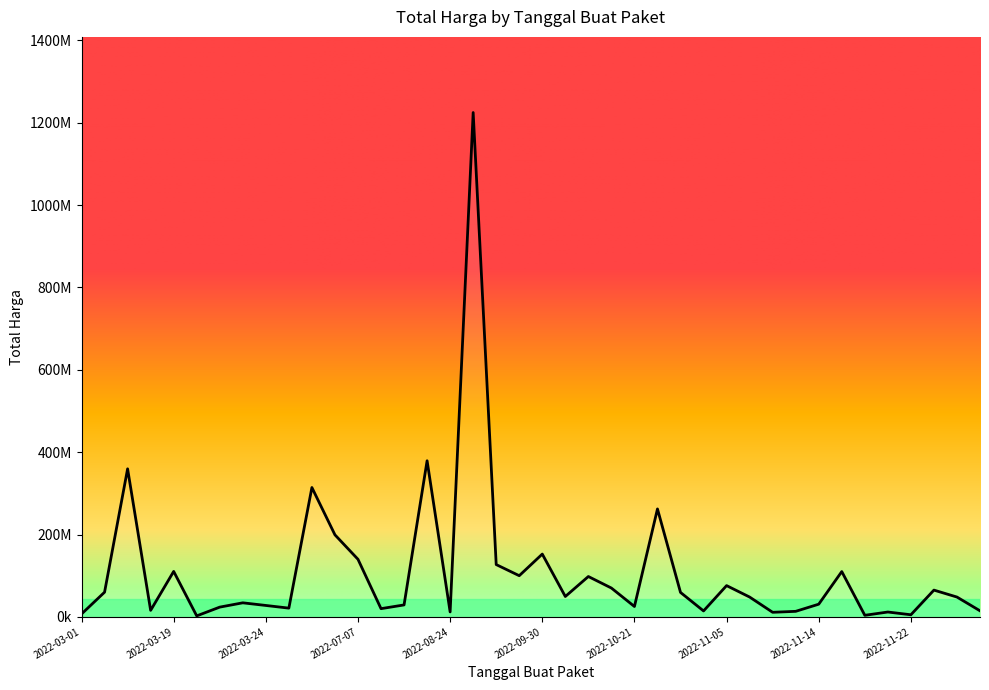

Does the chart display data point markers on the line(s)?

No